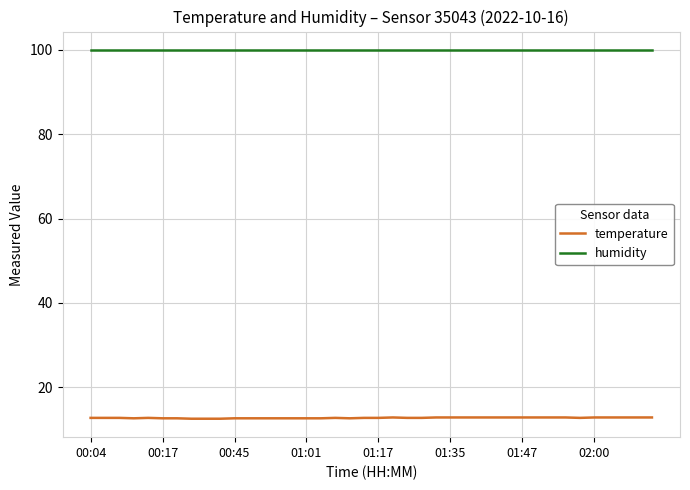

True or false: humidity and temperature cross at least once.

False